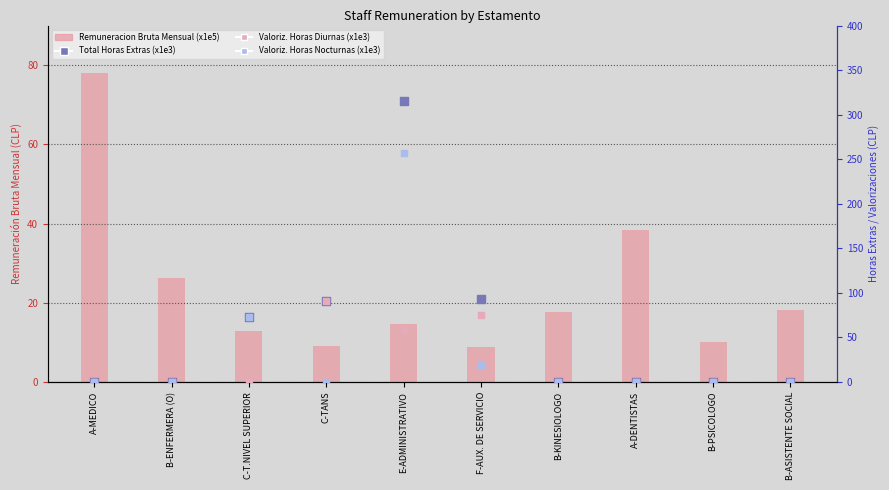

What are all the series names shown in the legend?

Remuneracion Bruta Mensual, Total Horas Extras, Valoriz. Horas Diurnas, Valoriz. Horas Nocturnas